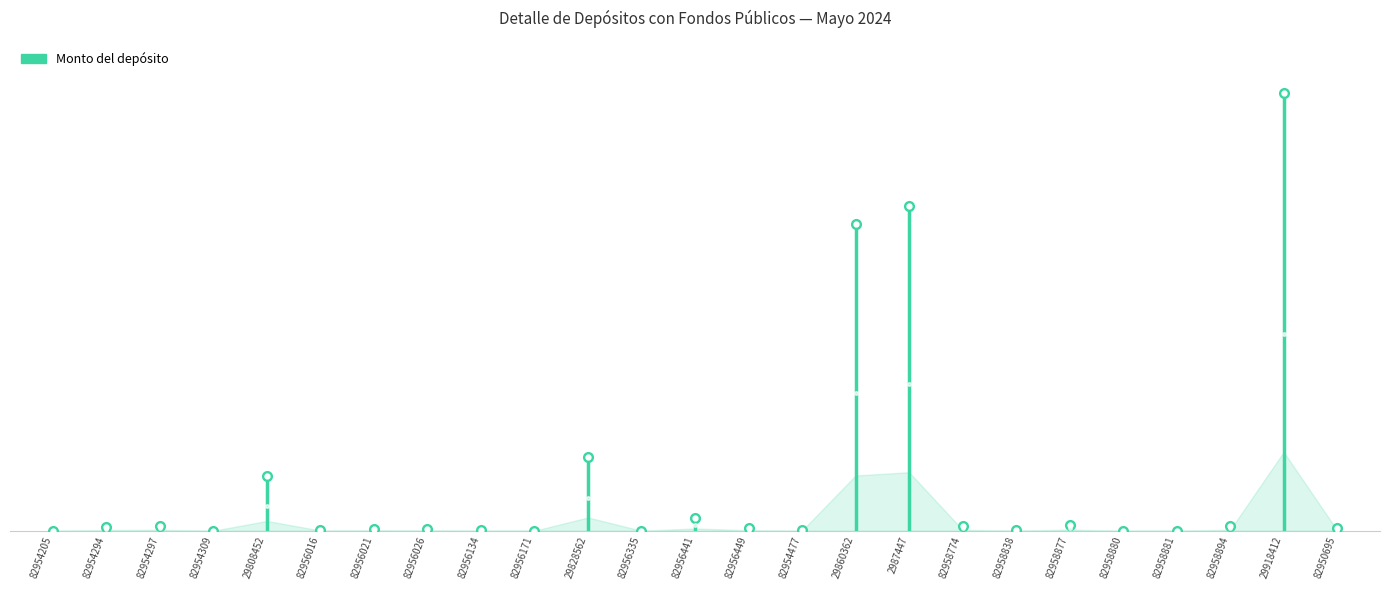

What is the greatest value displayed?

6